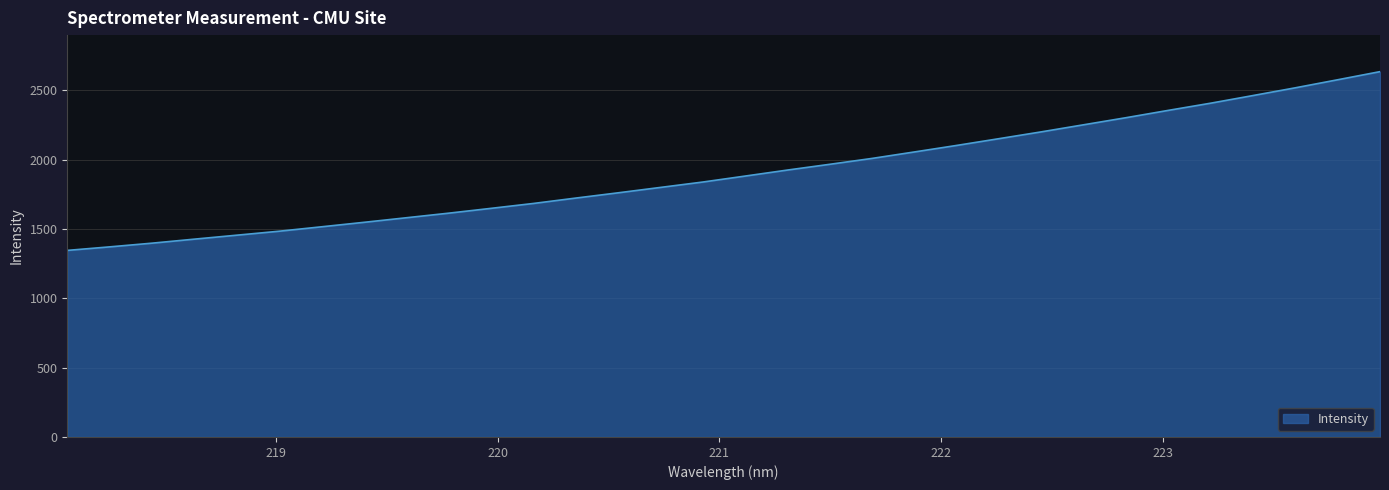

What is the maximum value shown in the chart?

2633.4